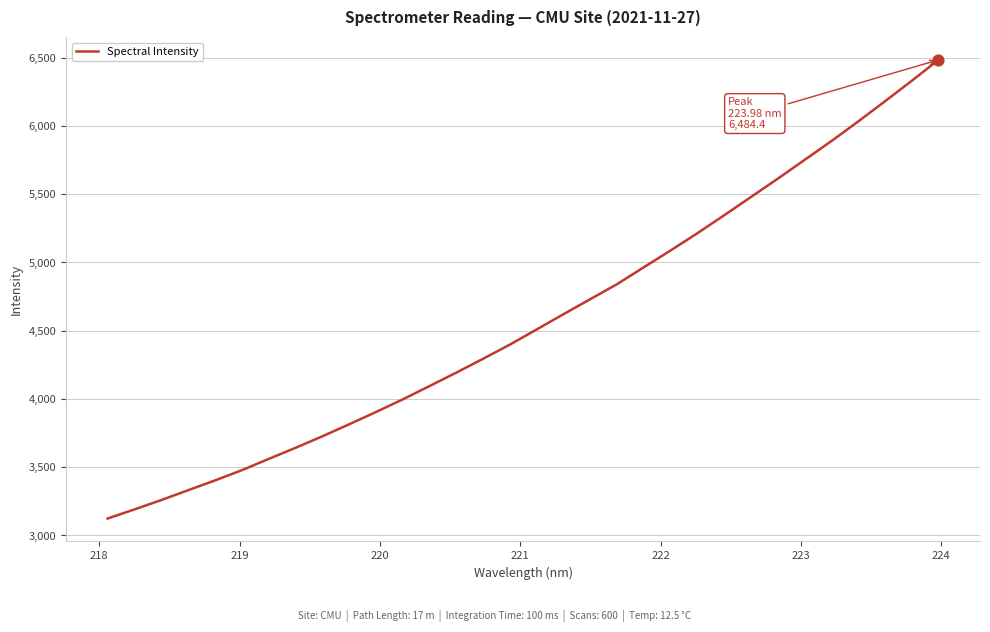

What is the difference between the maximum and minimum values?

3360.2